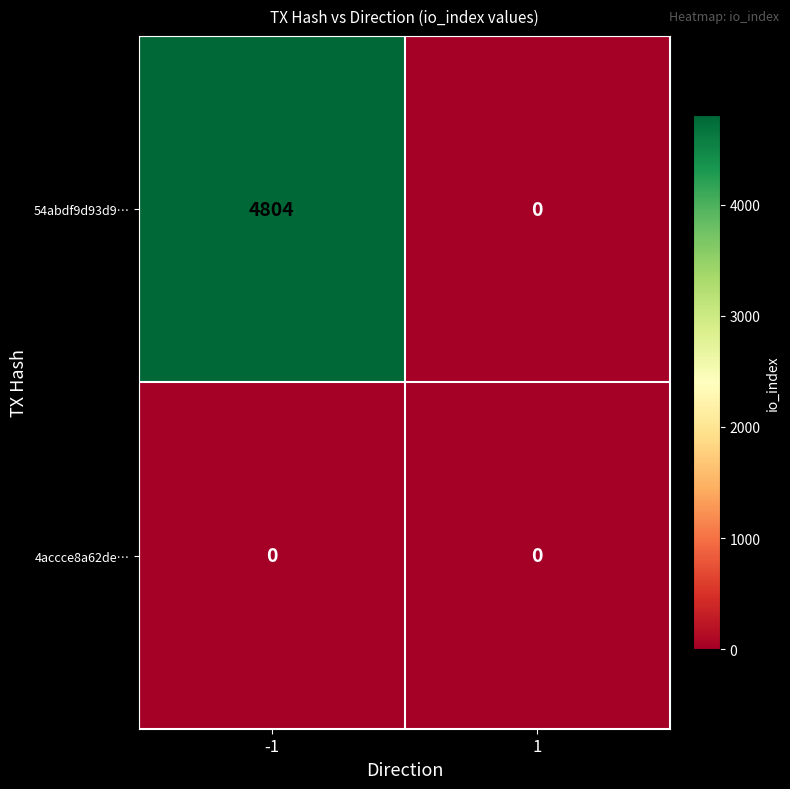

Which series has the largest total across all categories?

54abdf9d93d9…